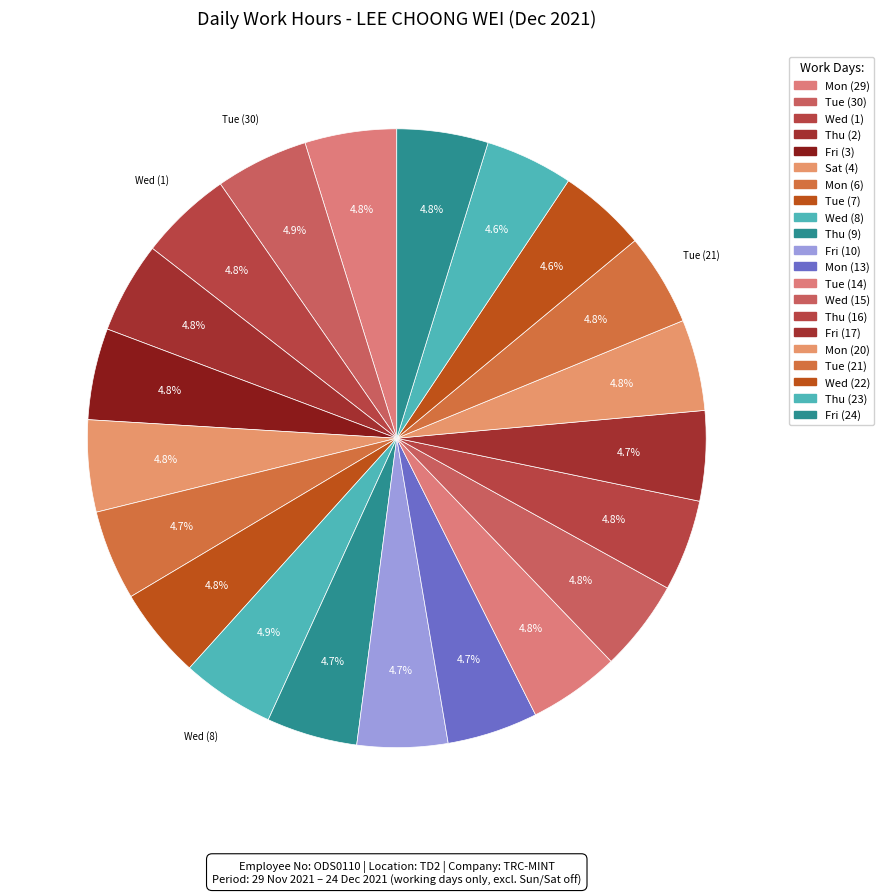

Is there any slice that represents more than half of the pie?

No